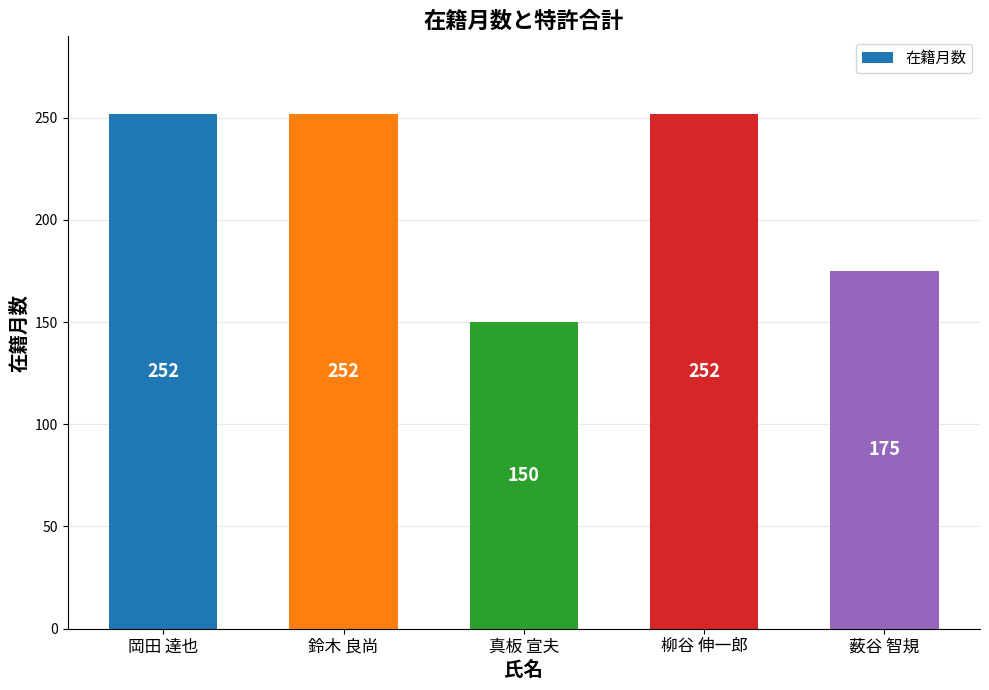

Does the chart contain stacked bars?

No